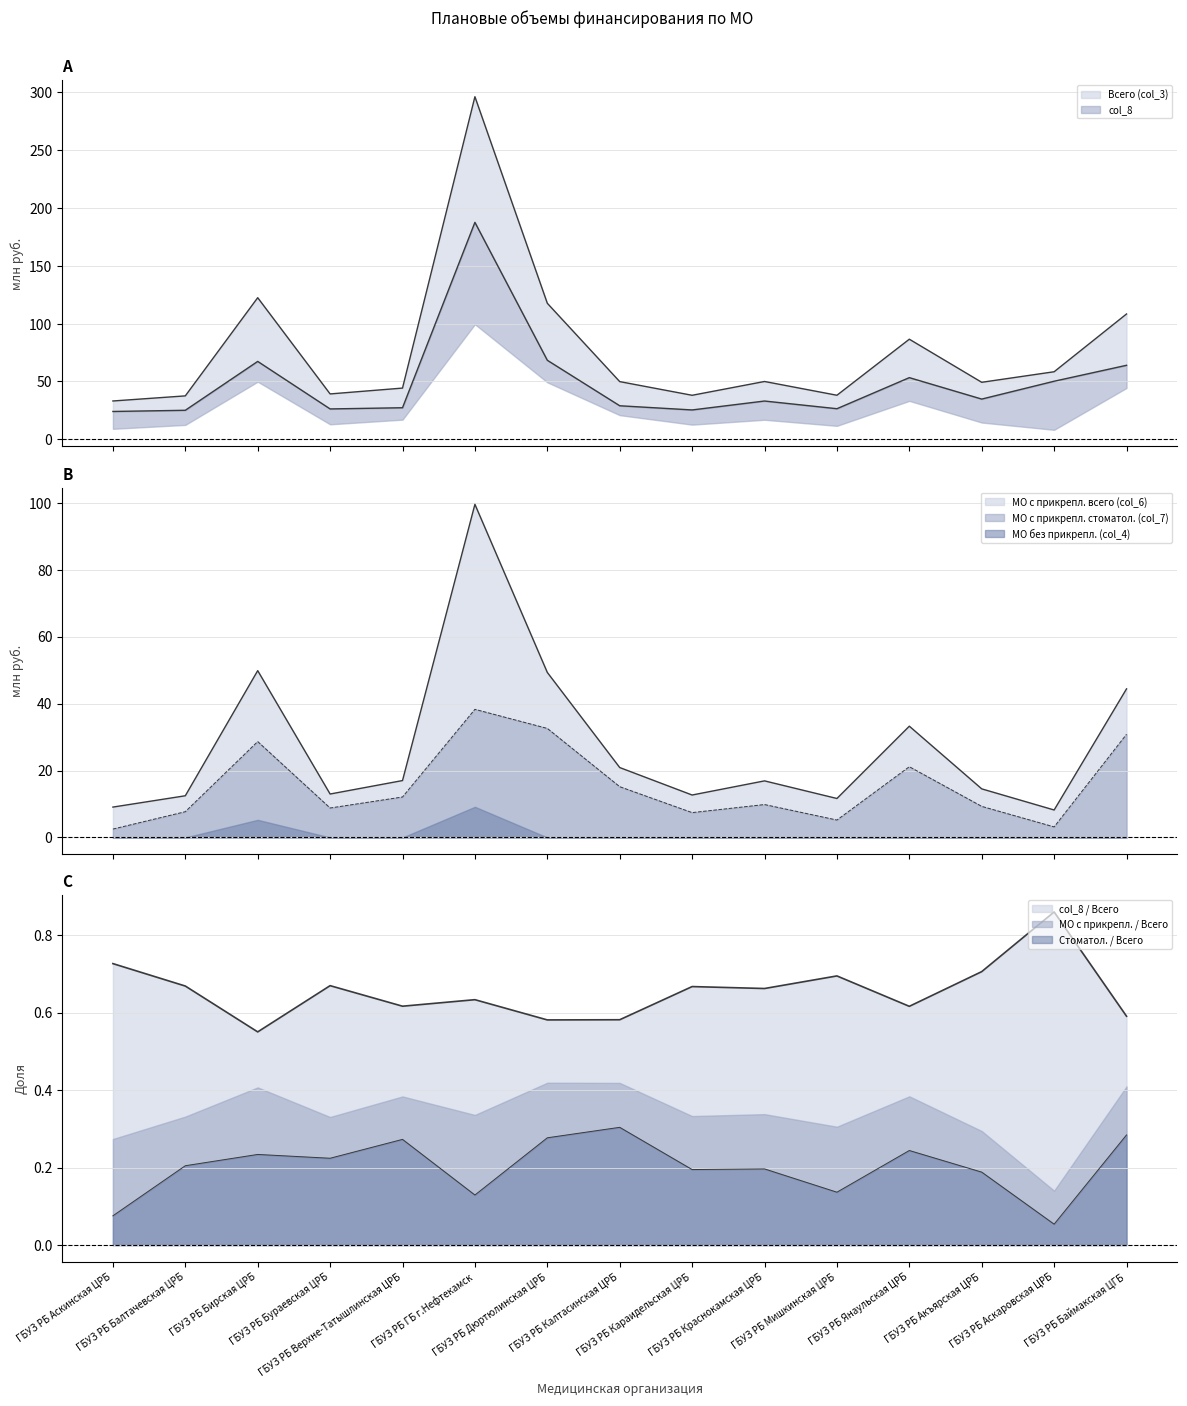

What is the average value of the col_8 series?

49.5